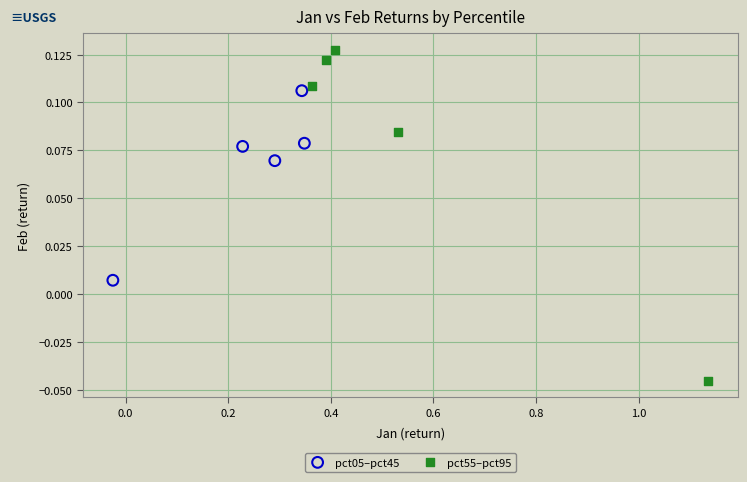

Which series has the largest Y range (max minus min)?

pct55–pct95